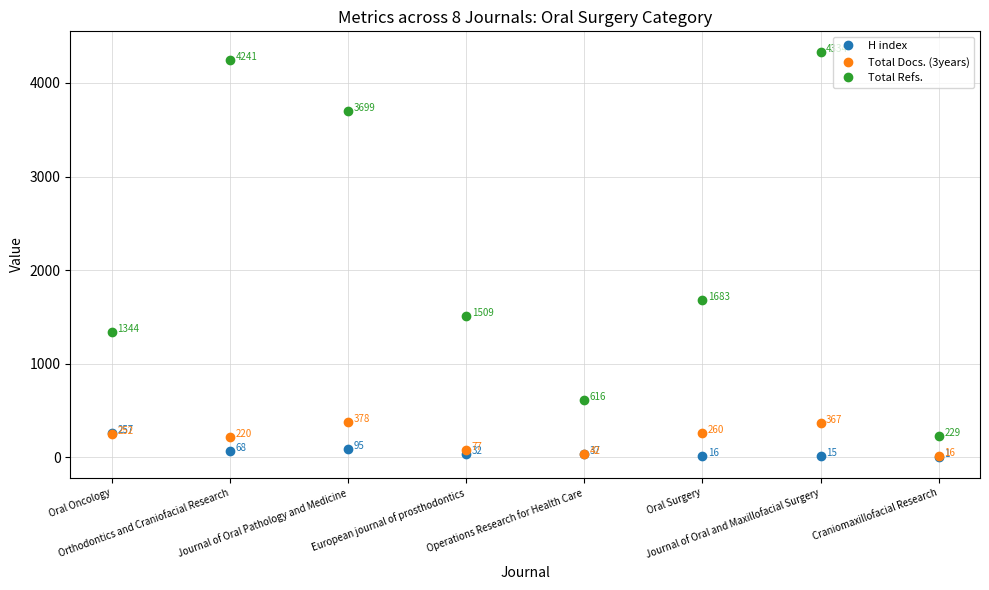

What position from the right is Orthodontics and Craniofacial Research?

7